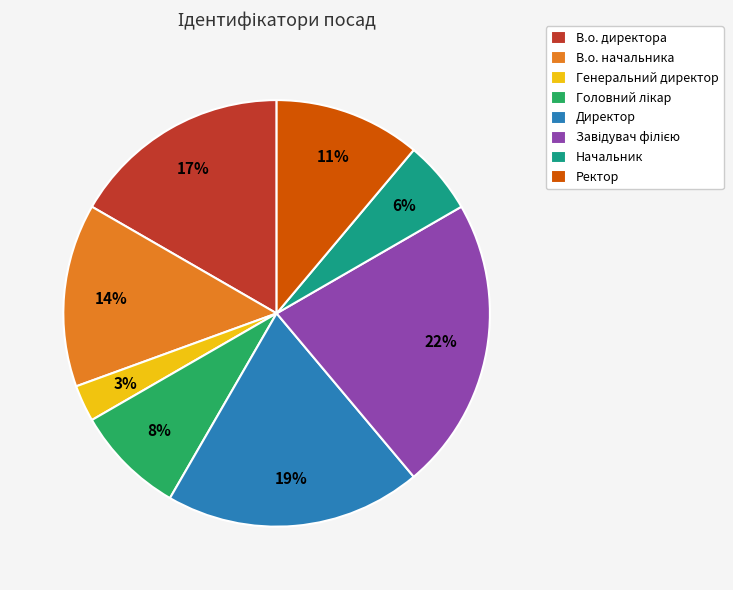

What is the ratio of the value at В.о. директора to the value at Ректор?

1.5